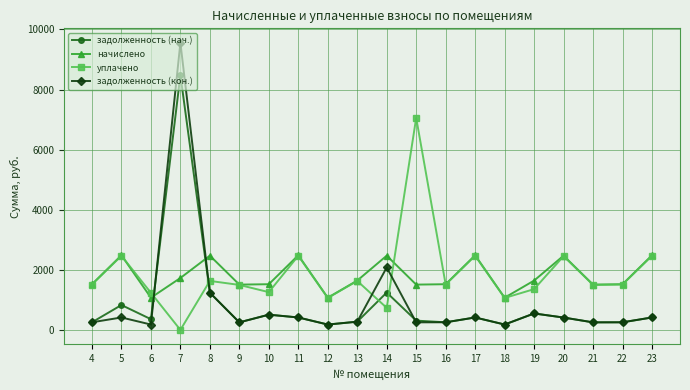

At which category is the sum across all series the highest?

7